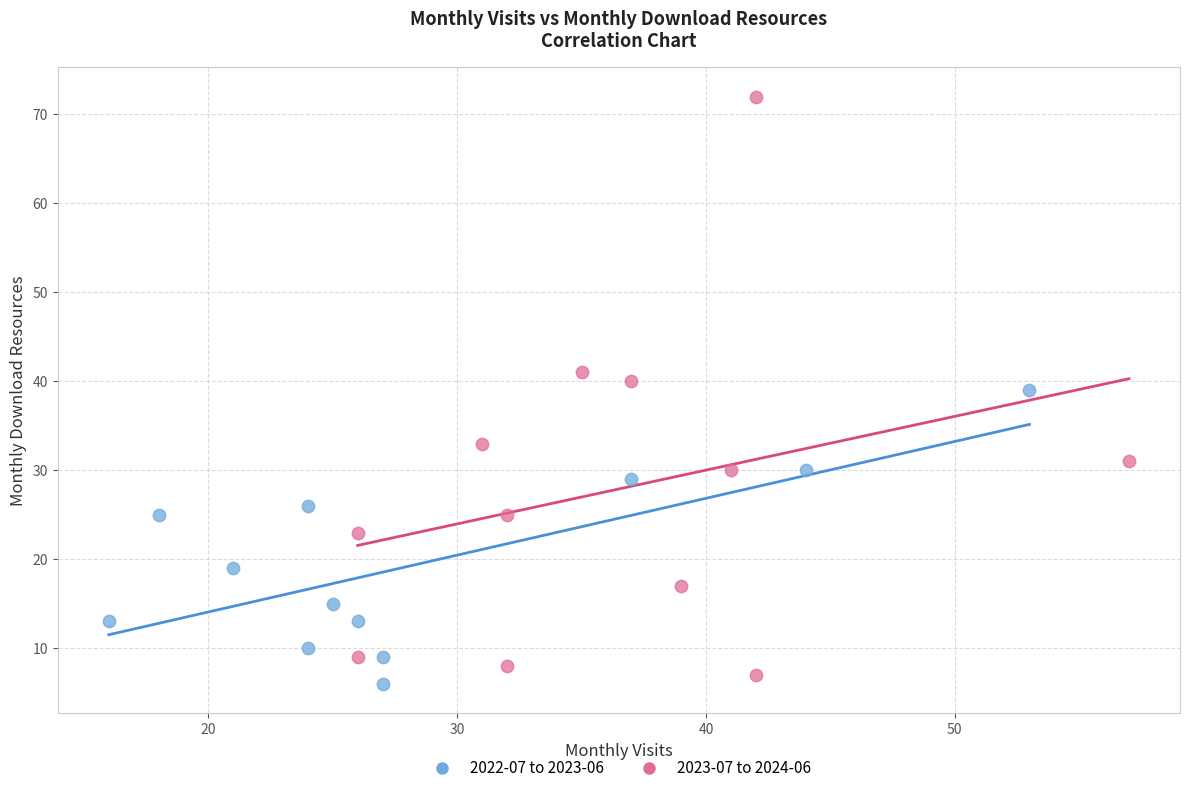

Which series has the widest spread of Y values?

2023-07 to 2024-06